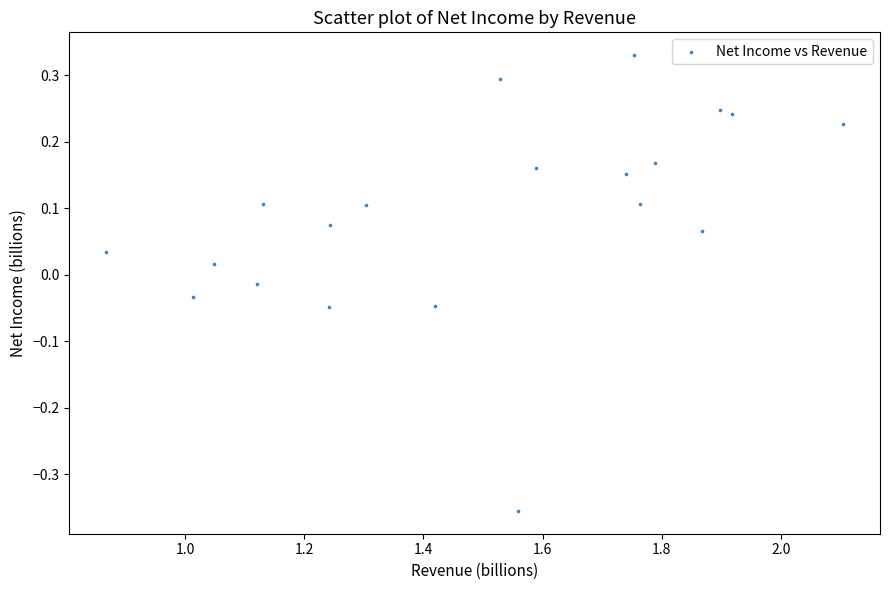

What is the range of X values (max minus min)?

1.2